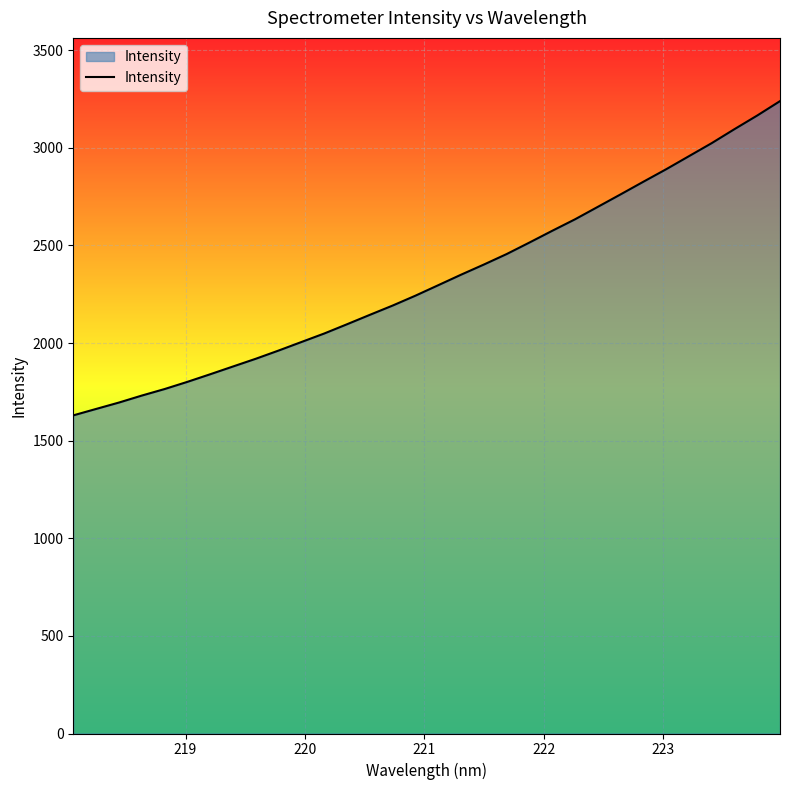

Reading left to right, transcribe all the data shown in this chart.

1629.5	1662.5	1695.2	1730.9	1764.4	1801.2	1840.1	1880.0	1919.6	1961.7	2005.4	2048.9	2096.4	2144.6	2192.1	2242.8	2296.4	2350.1	2402.1	2455.8	2514.8	2575.0	2633.8	2697.6	2761.5	2826.2	2890.2	2957.1	3023.9	3095.6	3165.5	3239.2